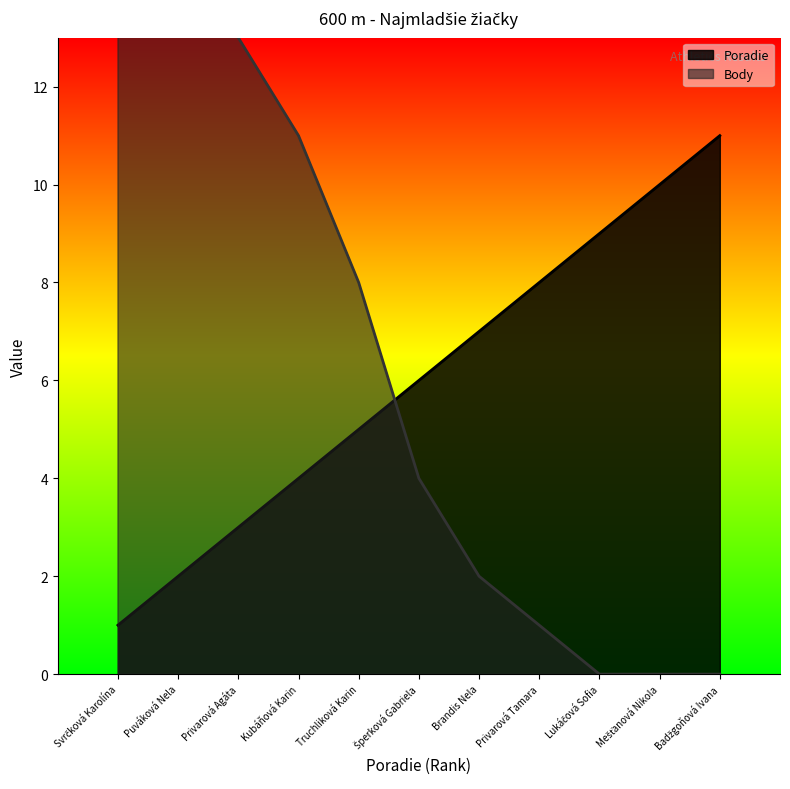

List the labels in order of Poradie value, smallest first.

Svrčková Karolína, Puváková Nela, Privarová Agáta, Kubáňová Karin, Truchliková Karin, Šperková Gabriela, Brandis Nela, Privarová Tamara, Lukáčová Sofia, Mešťanová Nikola, Badžgoňová Ivana